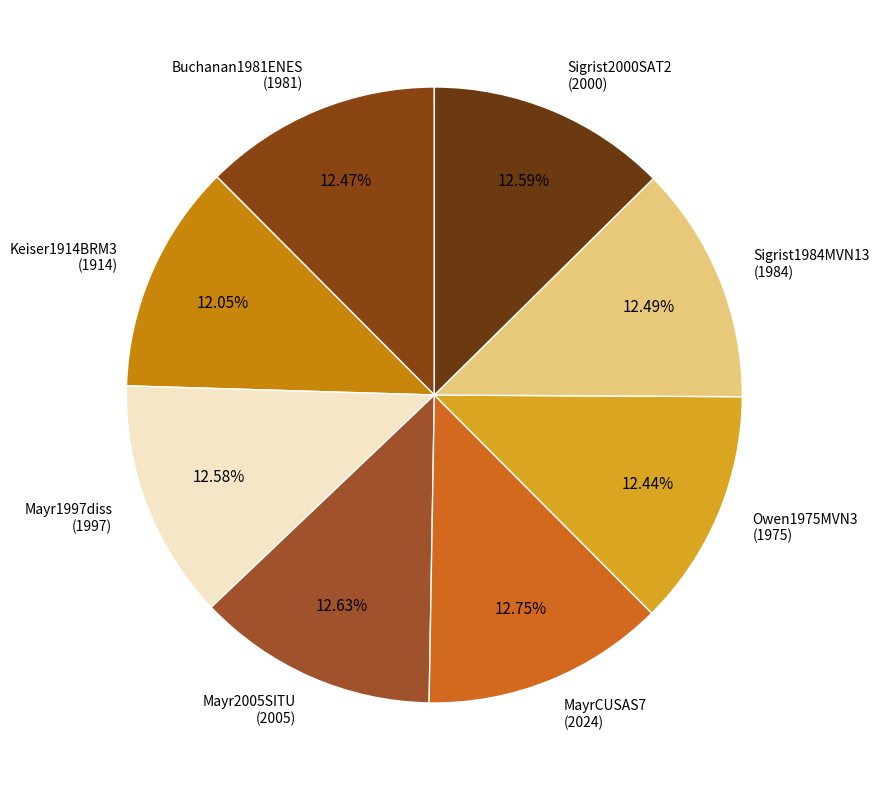

How many segments does this pie chart have?

8